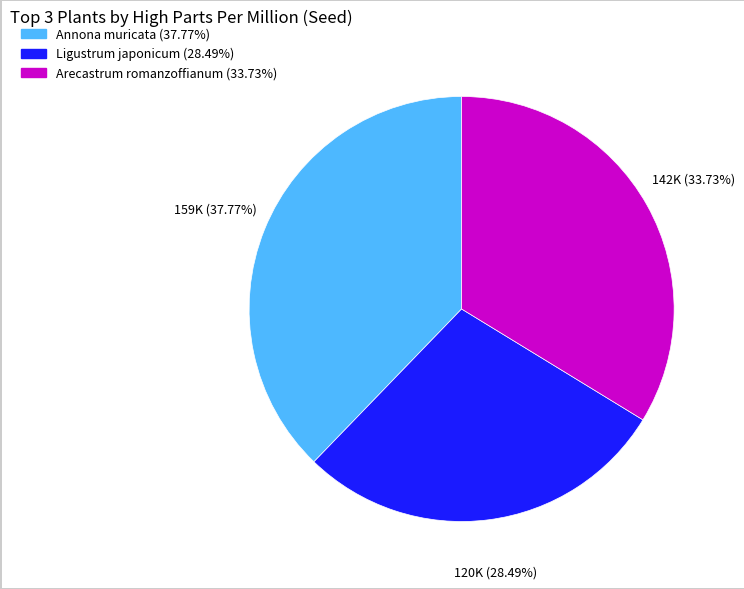

To the nearest percent, what percentage of the pie is Ligustrum japonicum?

28%